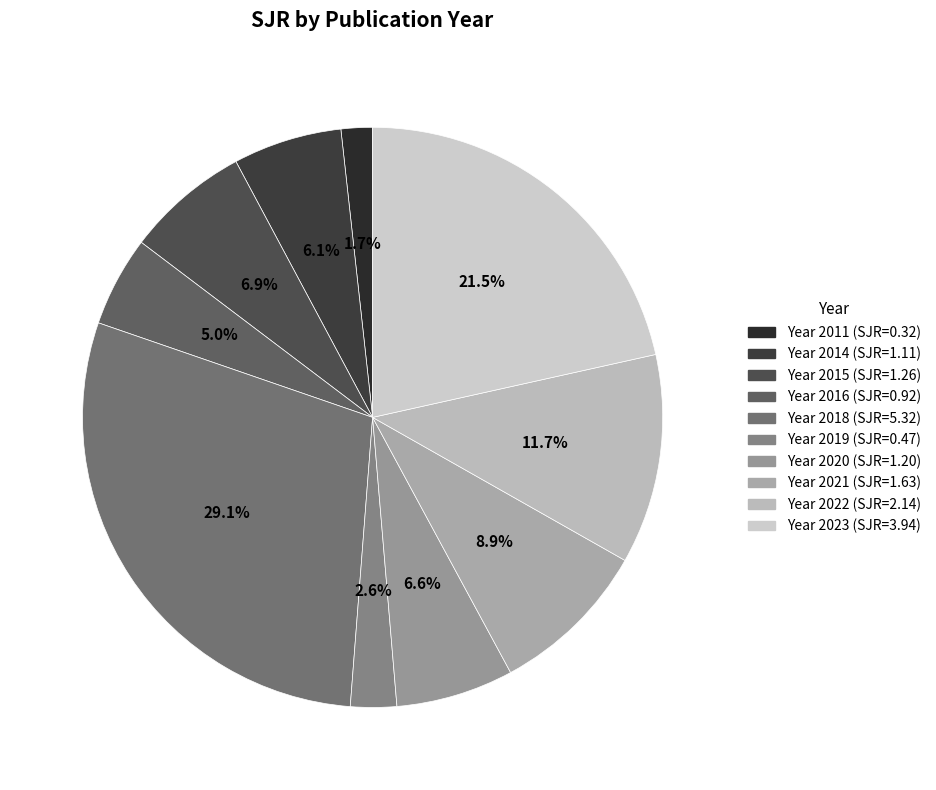

How many slices are in this pie chart?

10